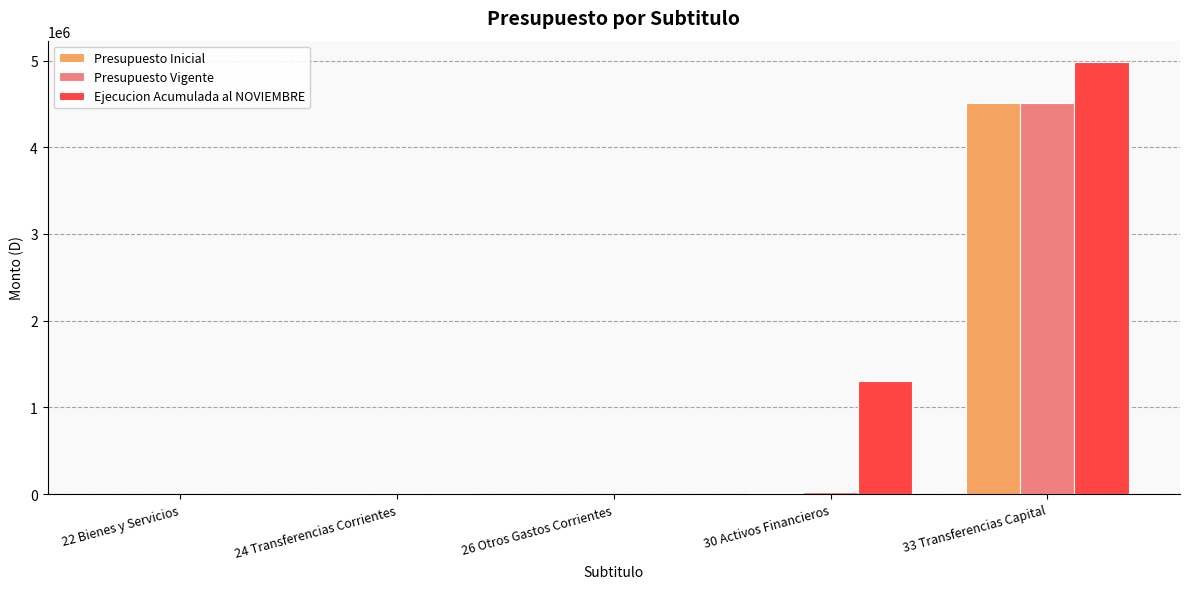

What is the total value across all series at 22 Bienes y Servicios?

3470